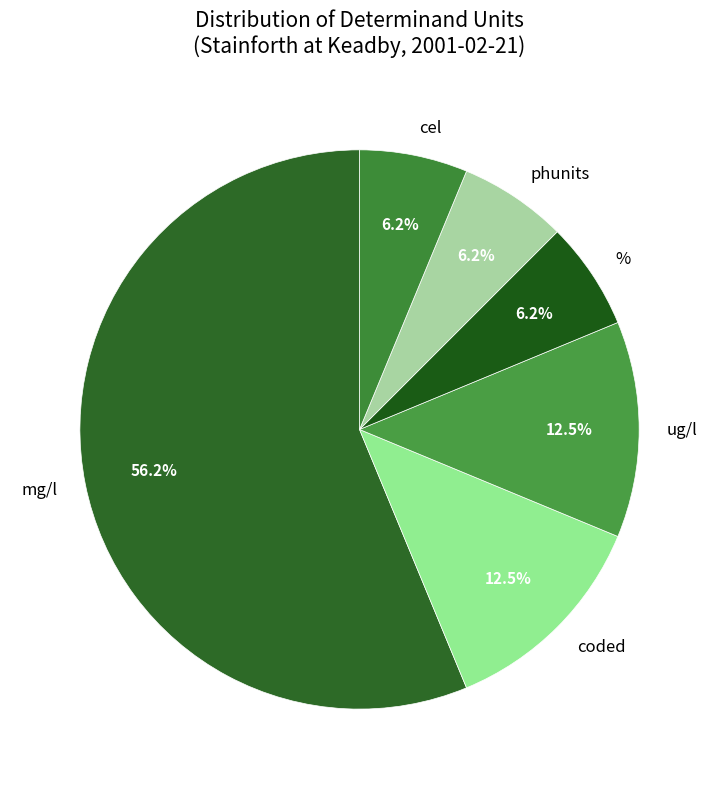

Between % and coded, which is larger?

coded